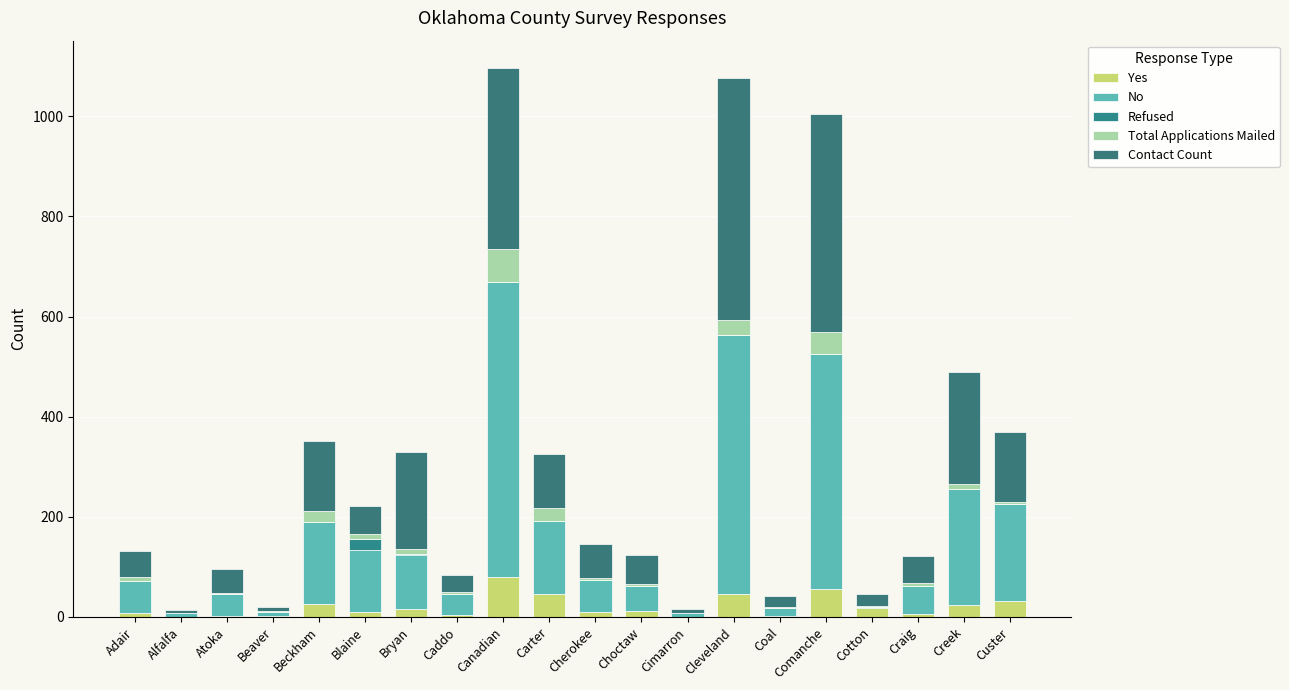

What are all the series names shown in the legend?

Yes, No, Refused, Total Applications Mailed, Contact Count